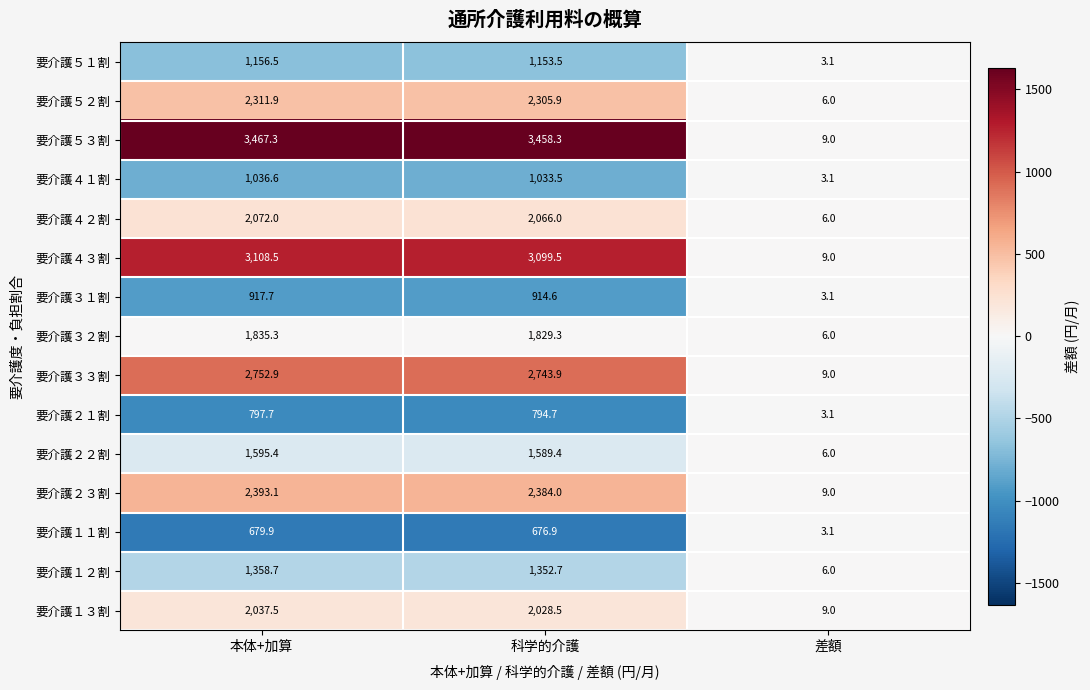

Where is 要介護３２割 nearest to the value 920?

科学的介護